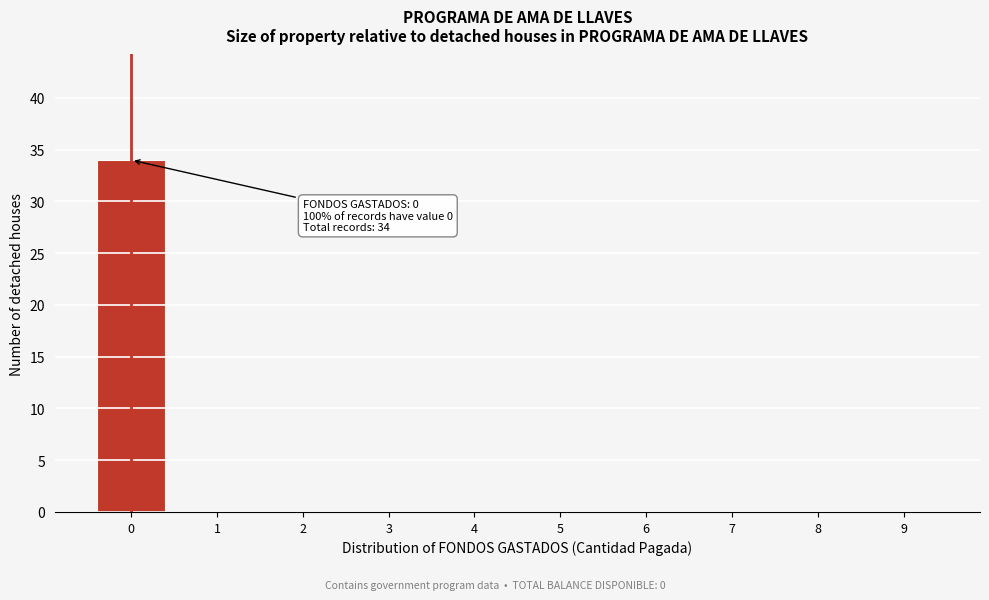

Reading left to right, list all the values displayed in this chart.

0=34	1=0	2=0	3=0	4=0	5=0	6=0	7=0	8=0	9=0